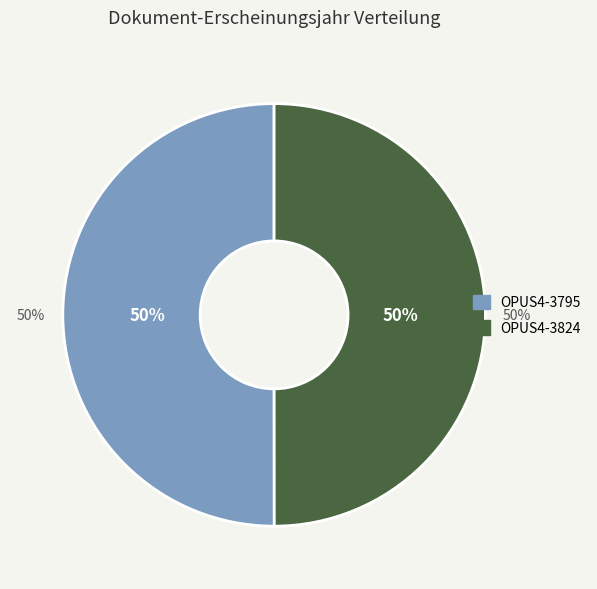

True or false: OPUS4-3824 accounts for 50% of the total.

True